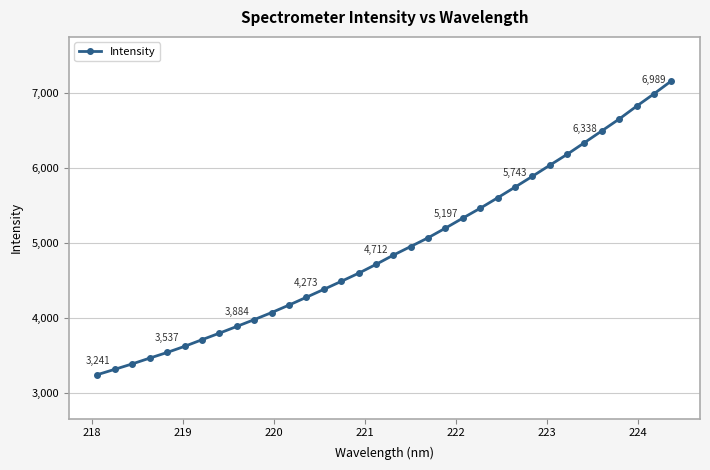

What is the sum of all values?

167347.6